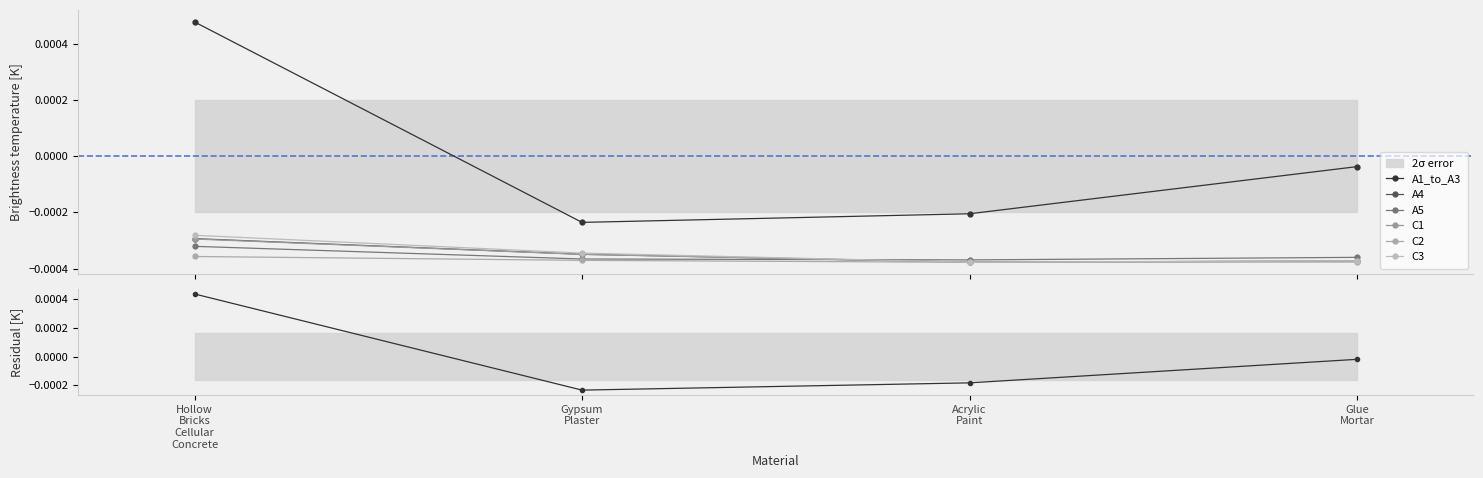

How many intersections are there between A4 and A5?

1